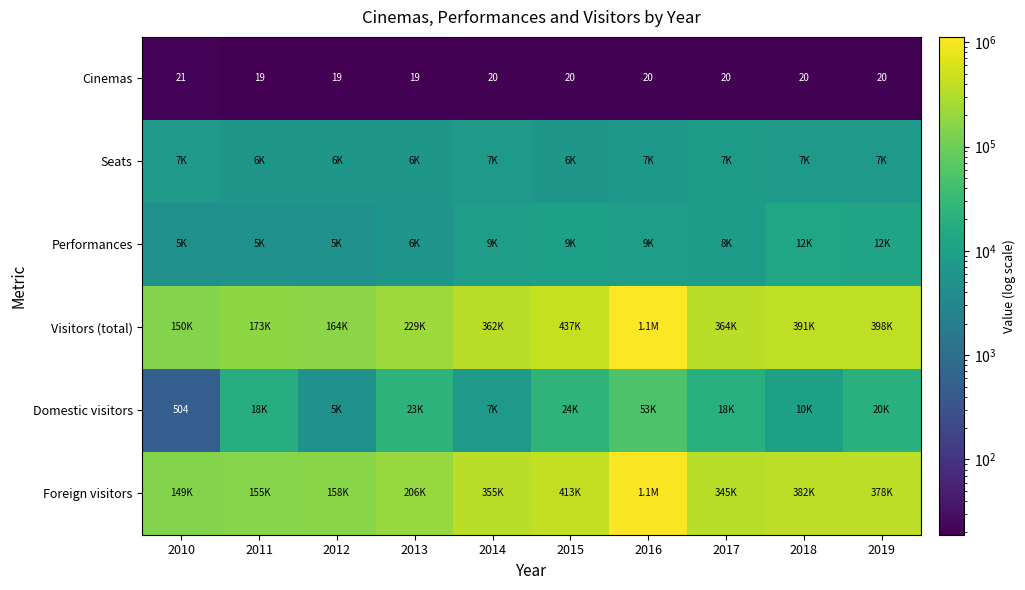

At which label does Cinemas reach its peak?

2010